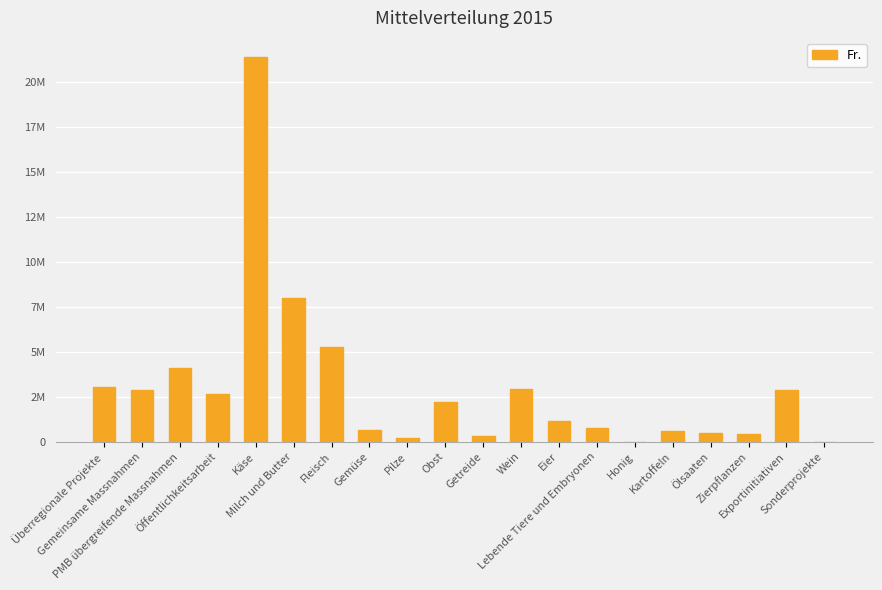

Are the bars horizontal?

No